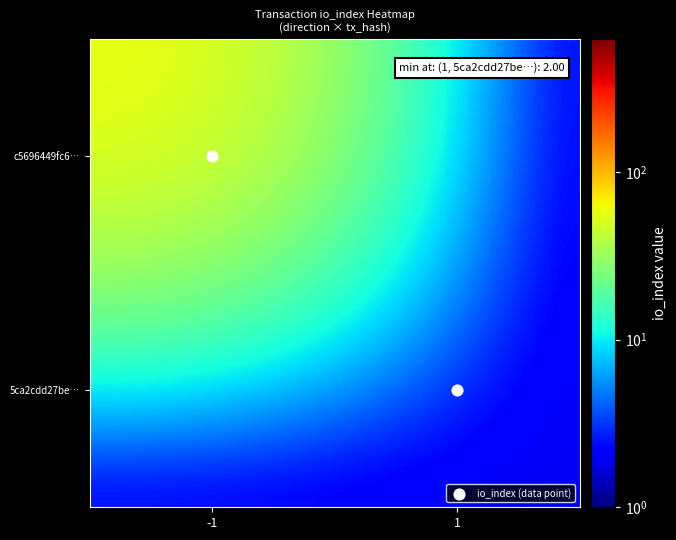

Rank the series at -1 from highest to lowest value.

c5696449fc6…, 5ca2cdd27be…